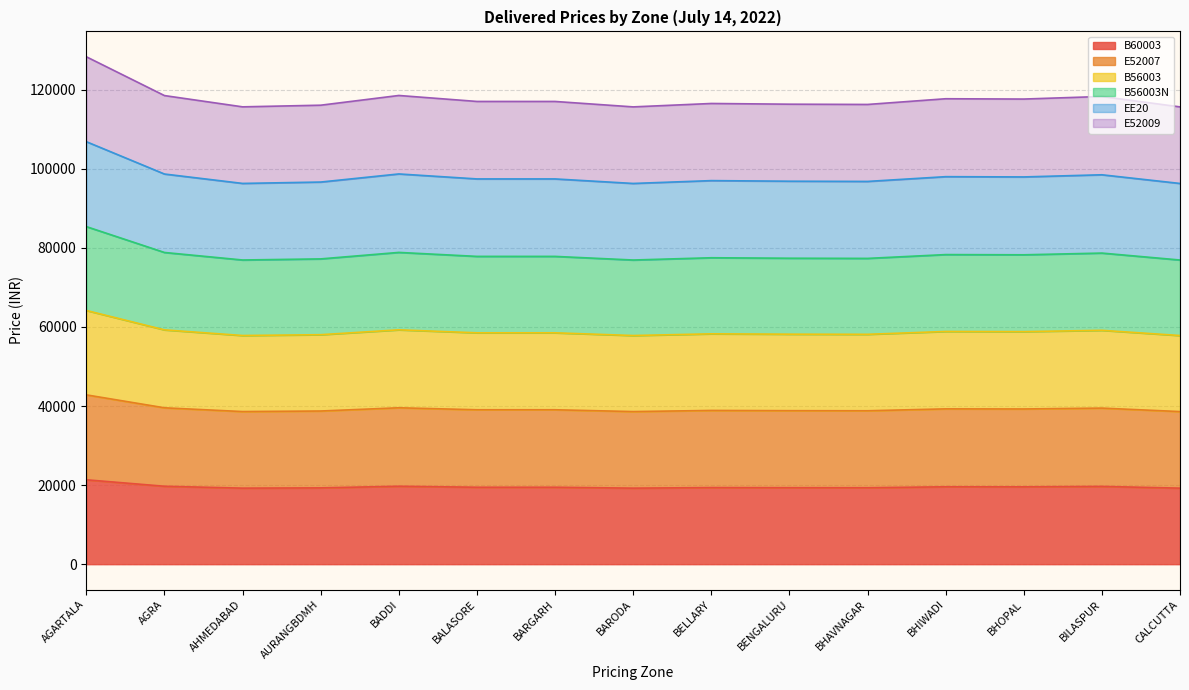

What is the greatest value displayed?

128331.7